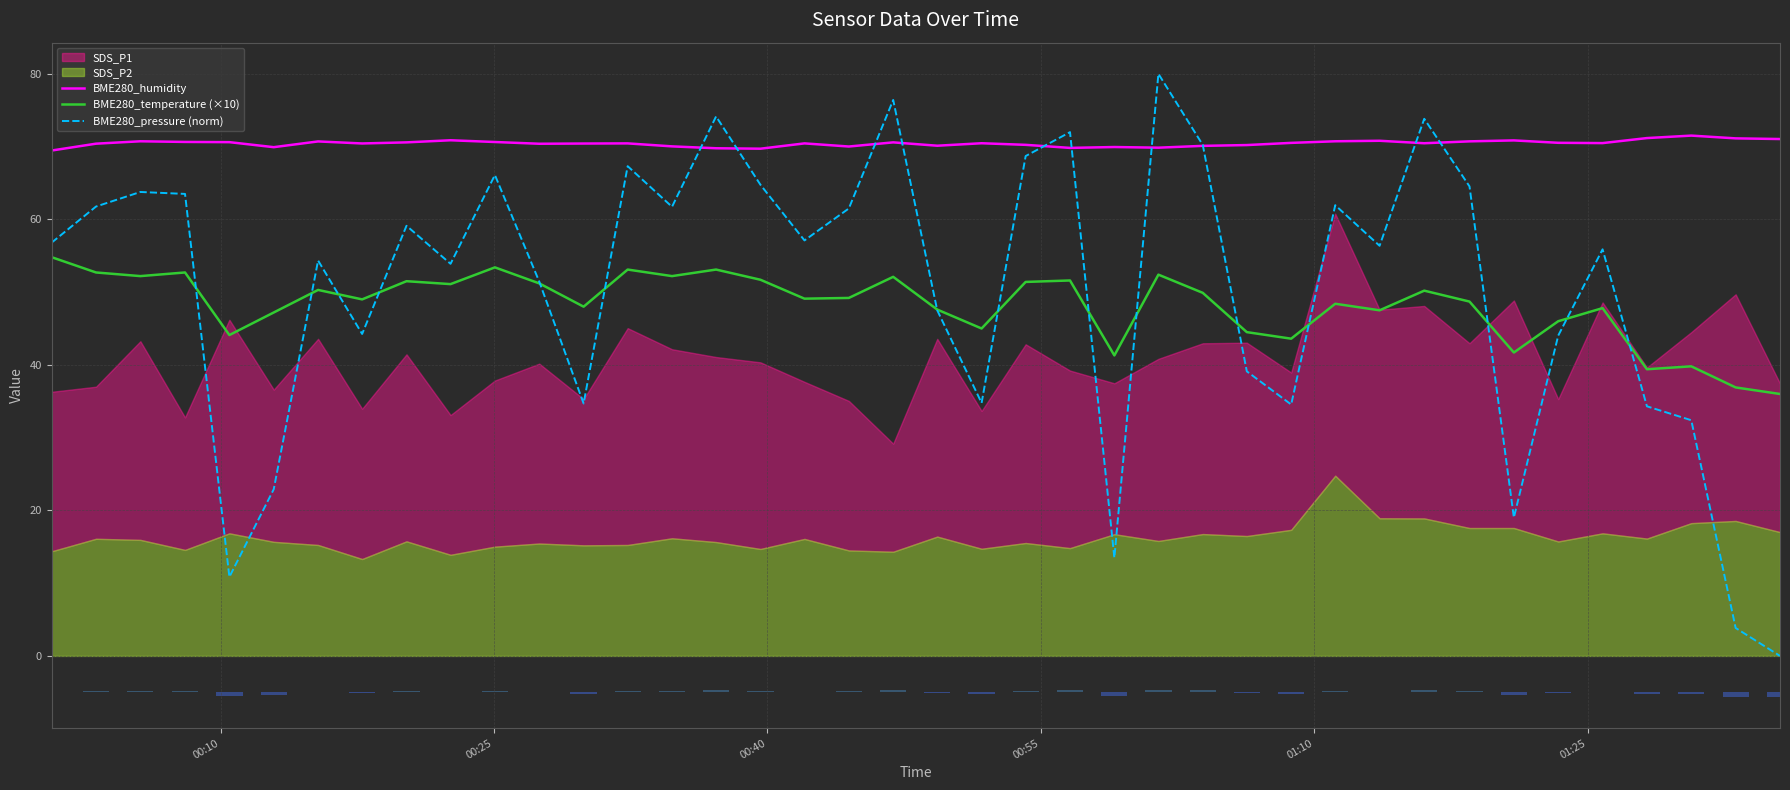

What is the maximum value for BME280_humidity?

71.5